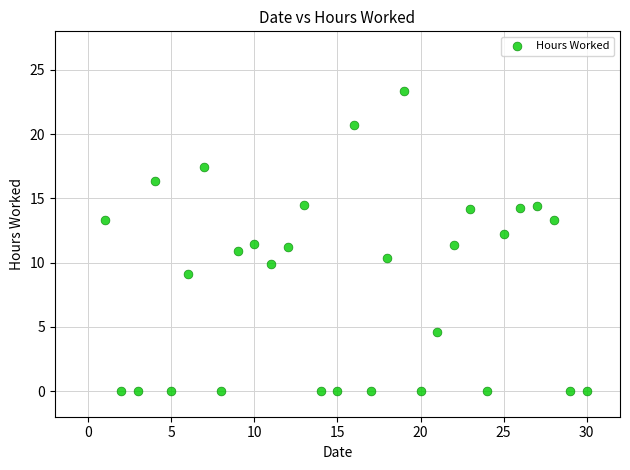

What is the range of X values (max minus min)?

29.0